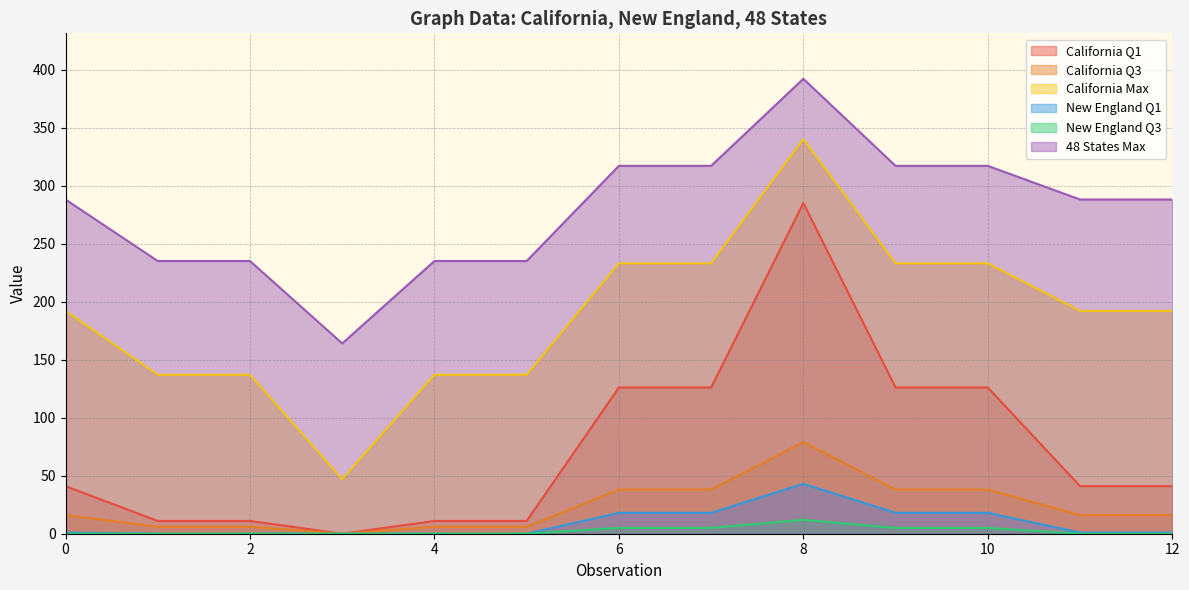

Is the value of California Q1 at 7 greater than the value of New England Q1 at 5?

Yes